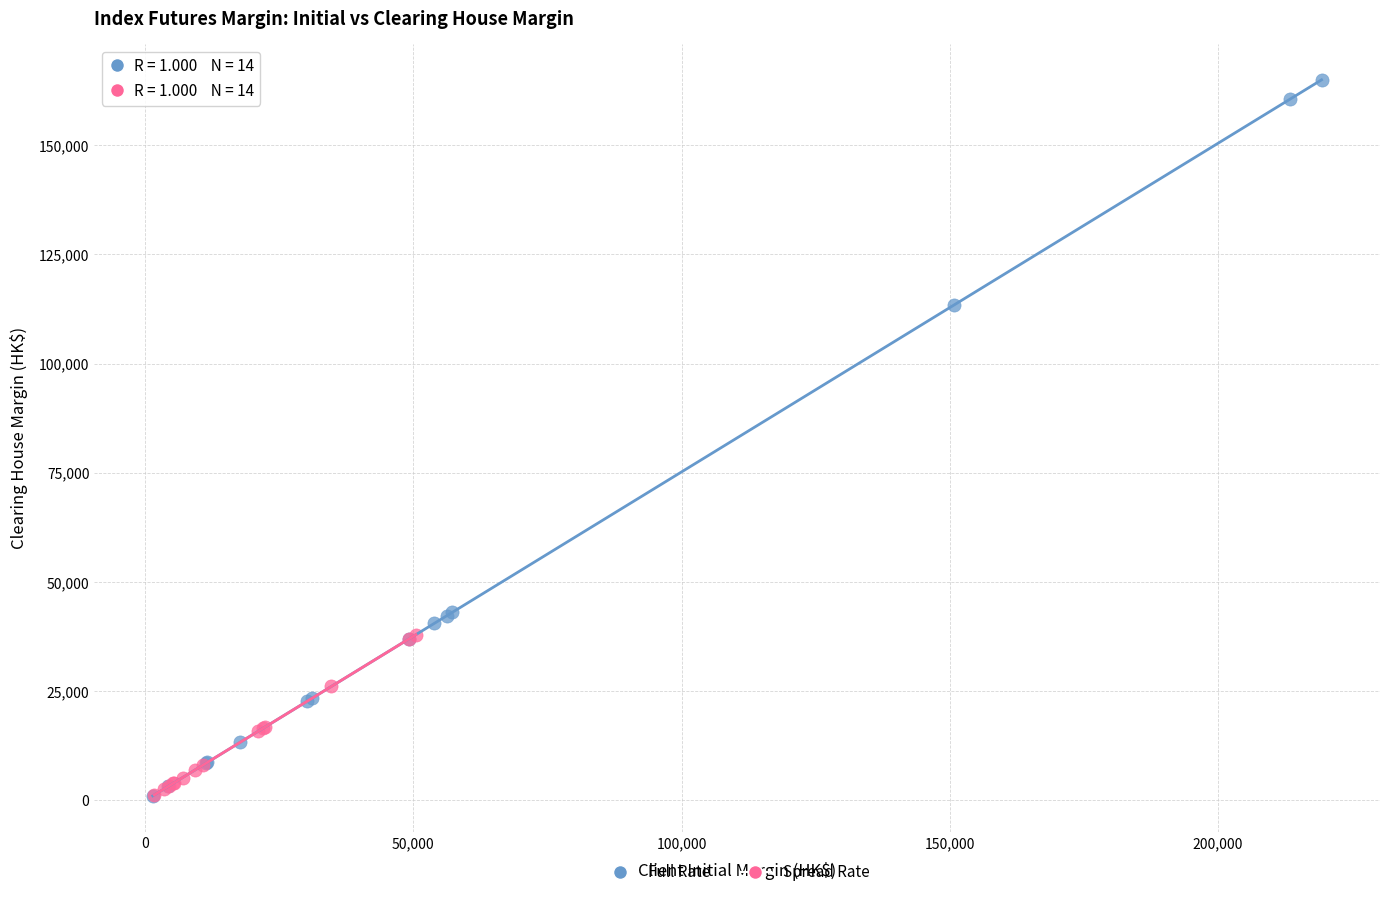

Which series has the widest spread of Y values?

Full Rate